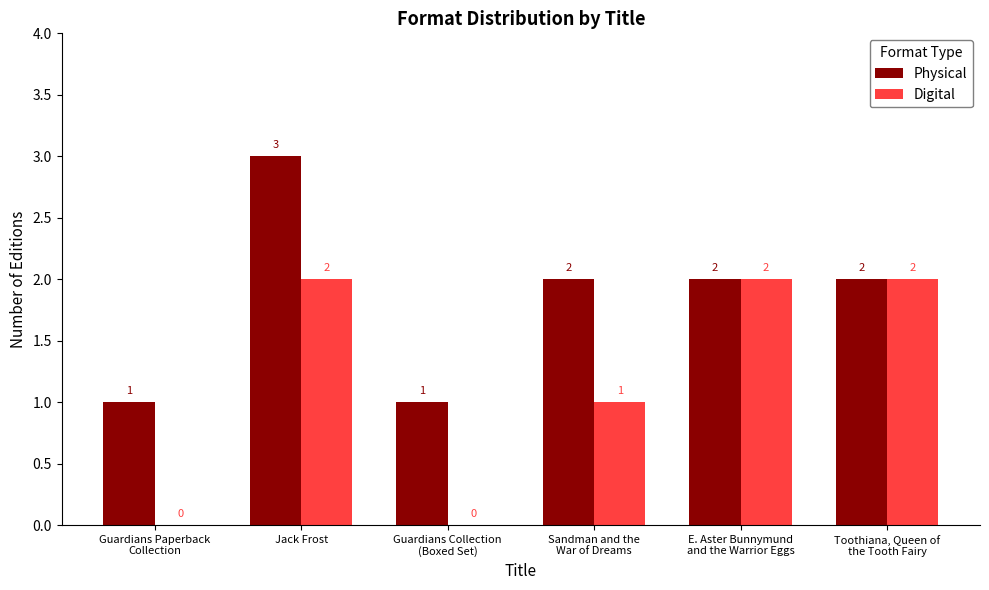

How many distinct data groups are displayed?

2